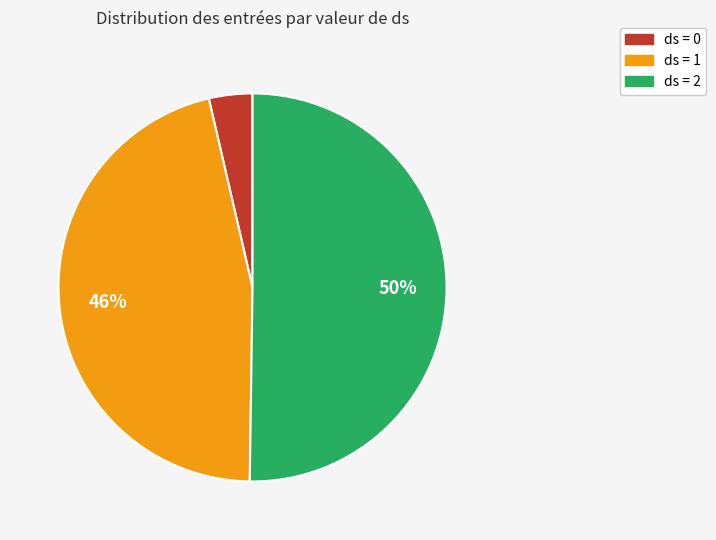

To the nearest percent, what is the average slice percentage?

33%